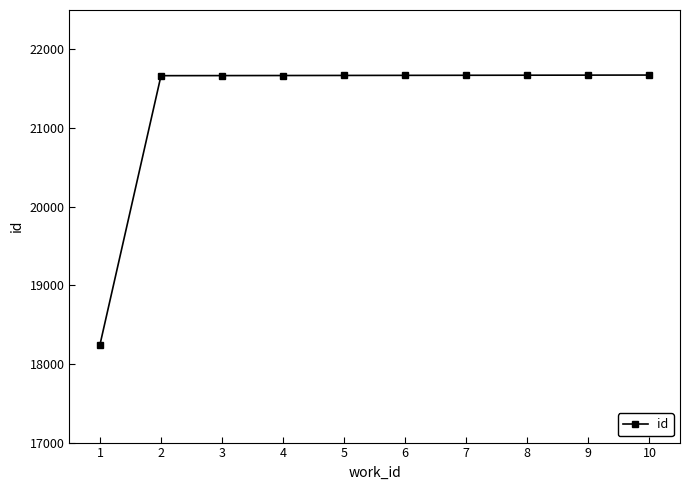

What is the change in value from 1 to 4?

+3423